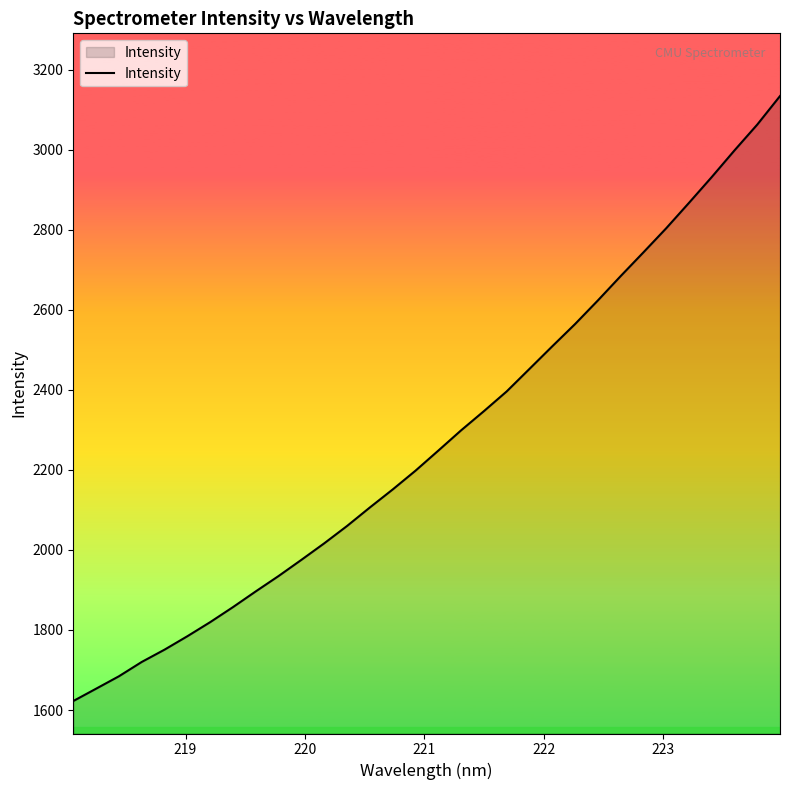

What is the maximum value shown in the chart?

3133.9